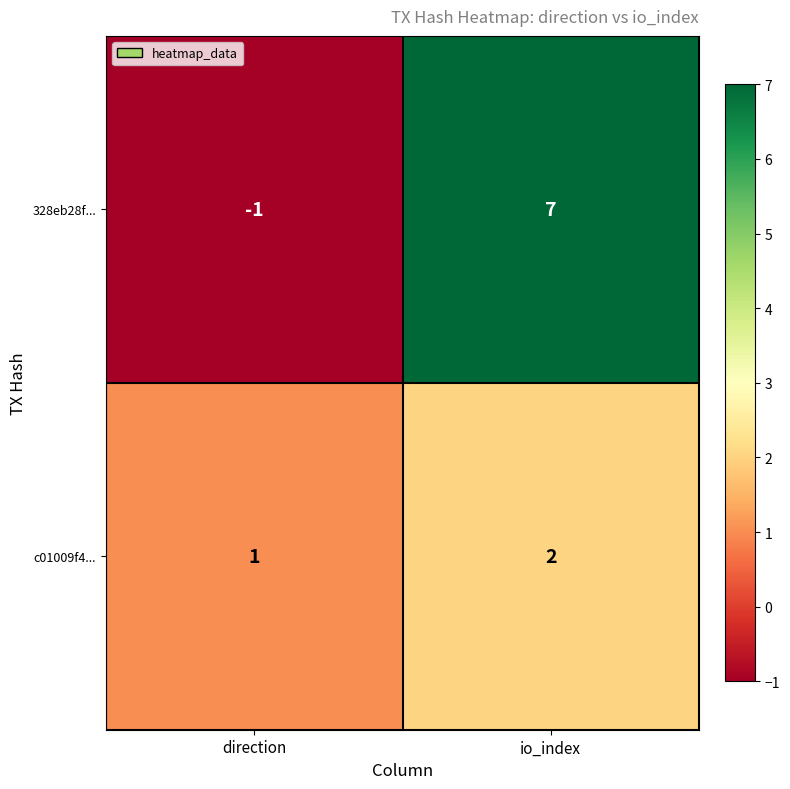

What is the average value of the 328eb28f... series?

3